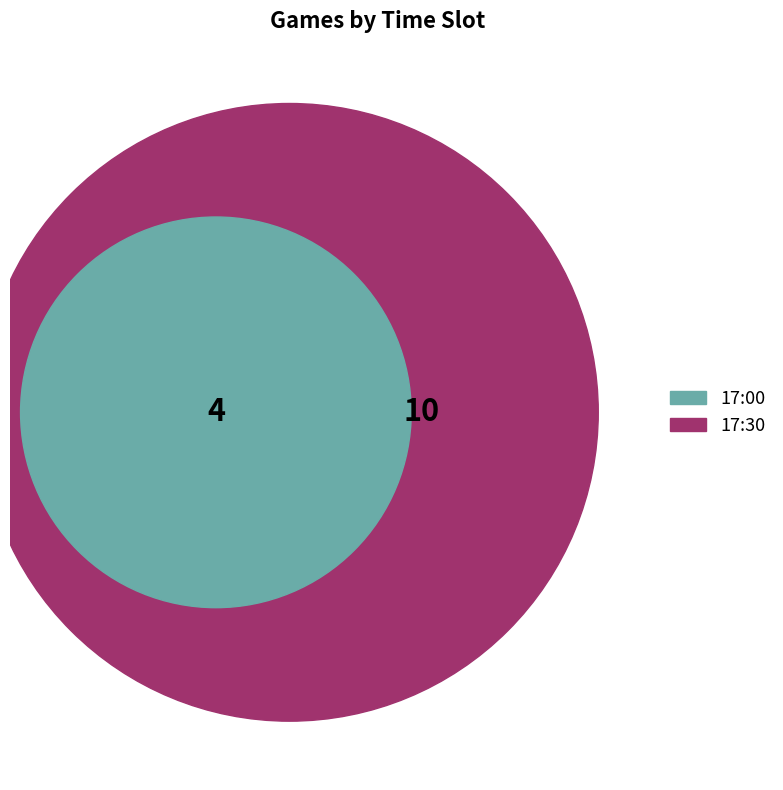

Which category has the biggest portion of the pie?

17:30